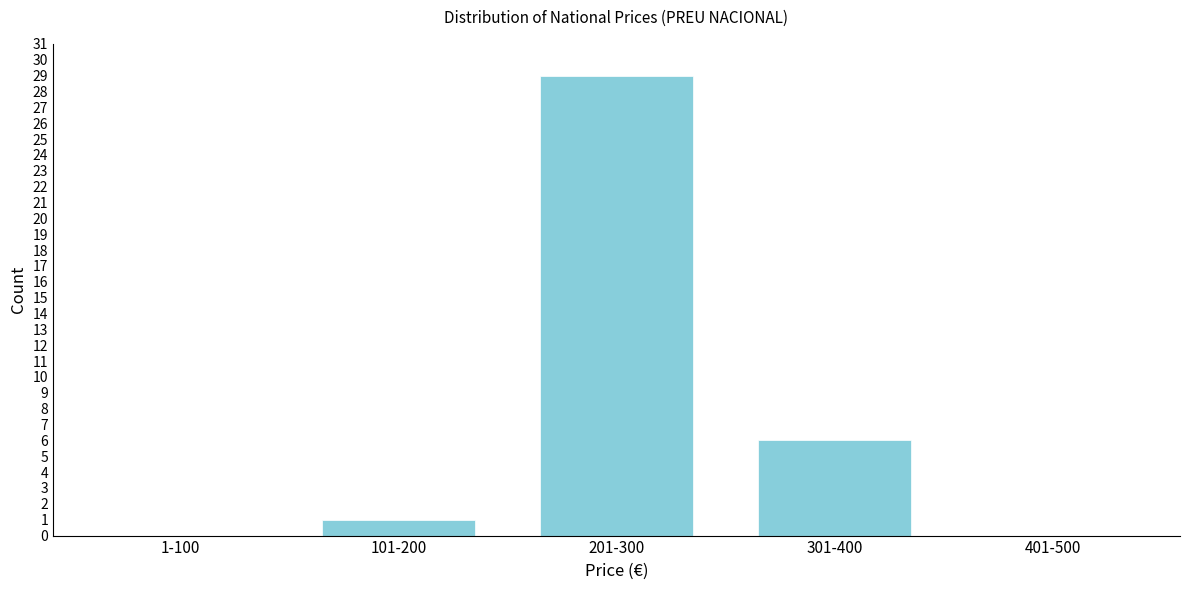

Reading left to right, extract all data points from this chart.

1-100=0	101-200=1	201-300=29	301-400=6	401-500=0